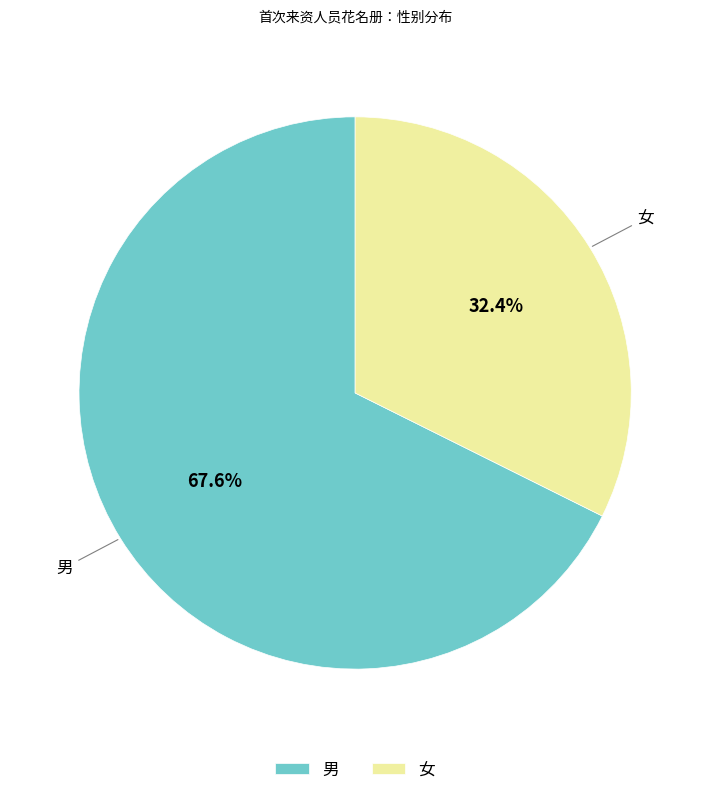

True or false: 男 accounts for 82% of the total.

False